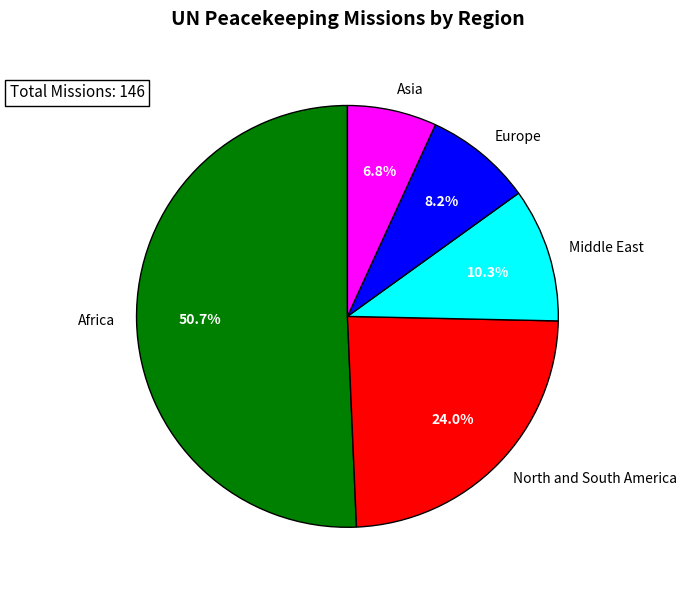

How many segments does this pie chart have?

5